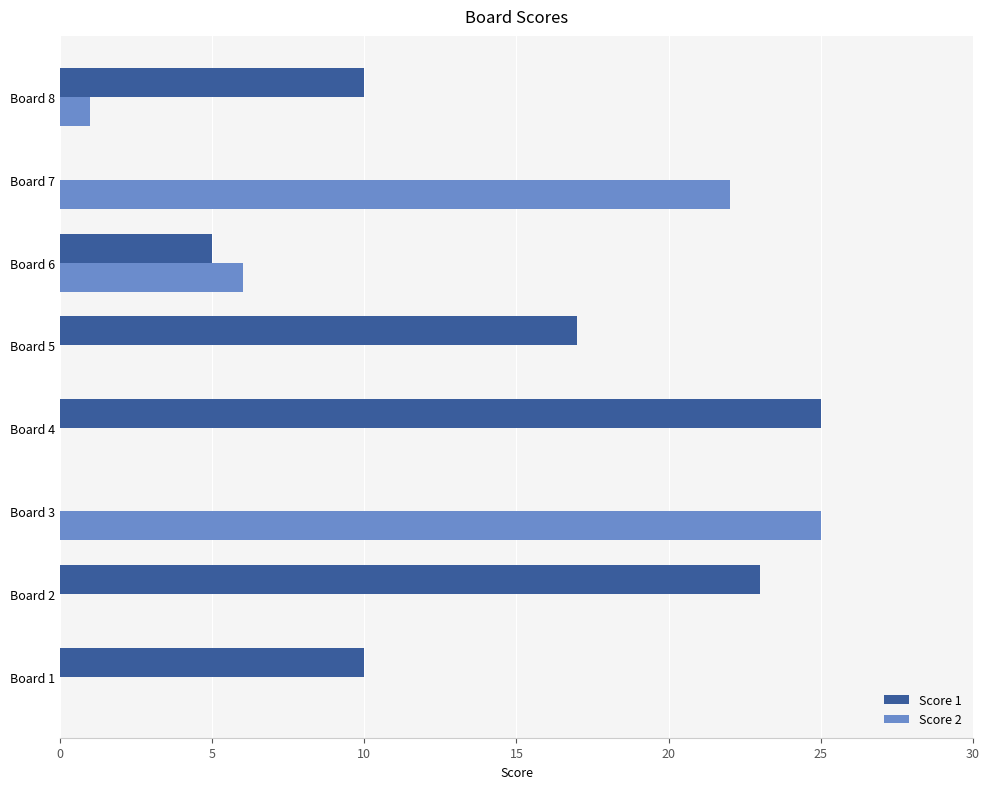

The value of Score 2 at Board 3 is 11. True or false?

False